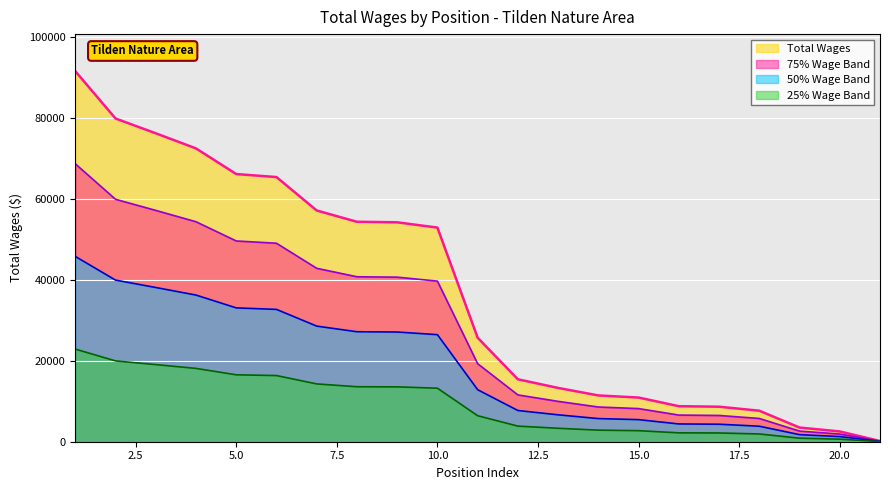

True or false: the data has more than 2 interior local peaks.

False